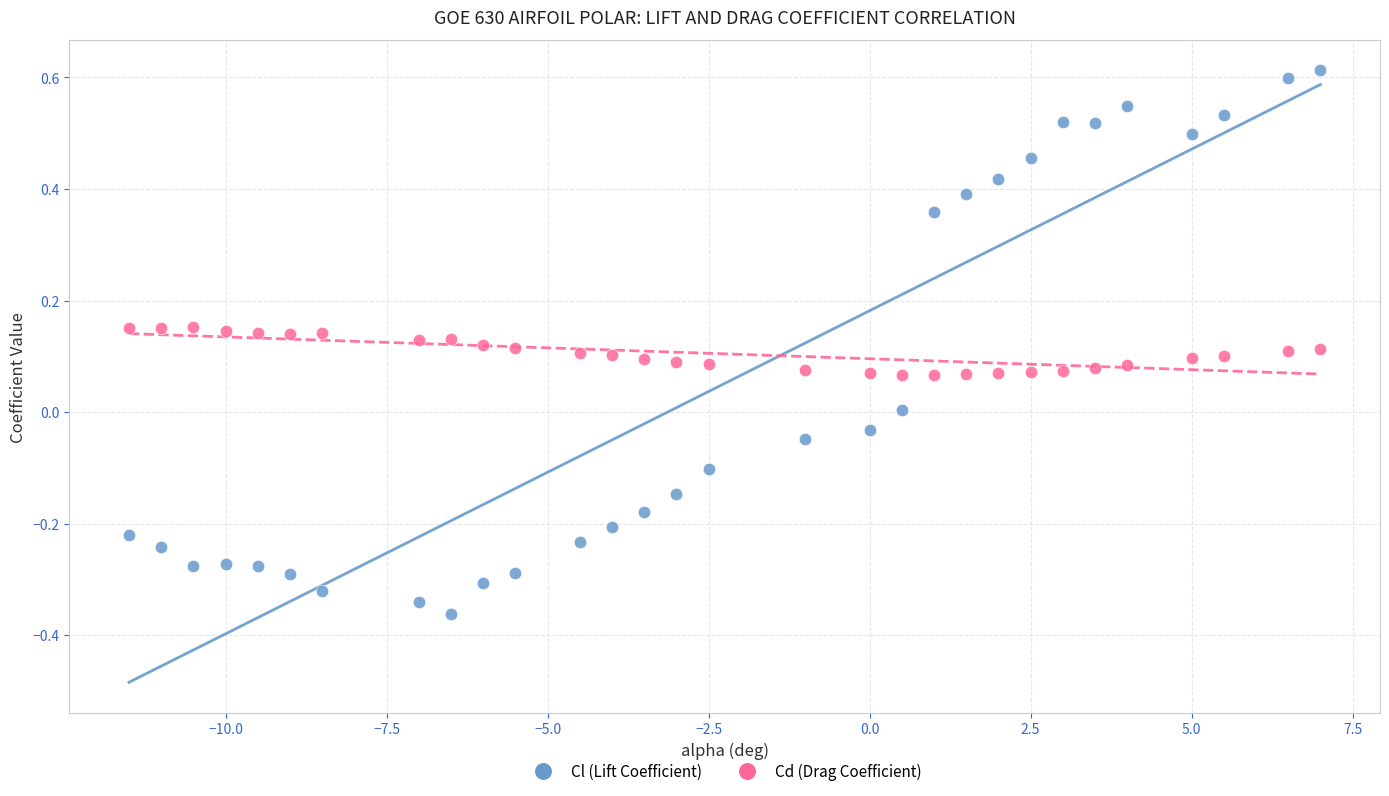

Across all data points, what is the range of Y values (max minus min)?

1.0